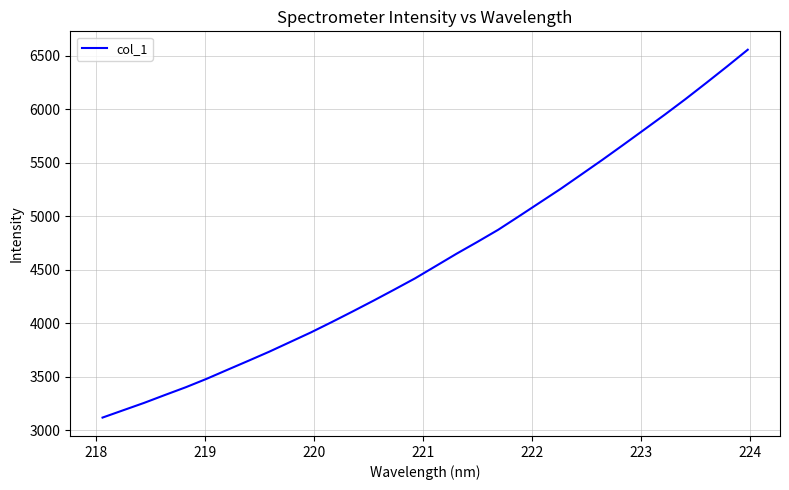

What is the greatest value displayed?

6555.3